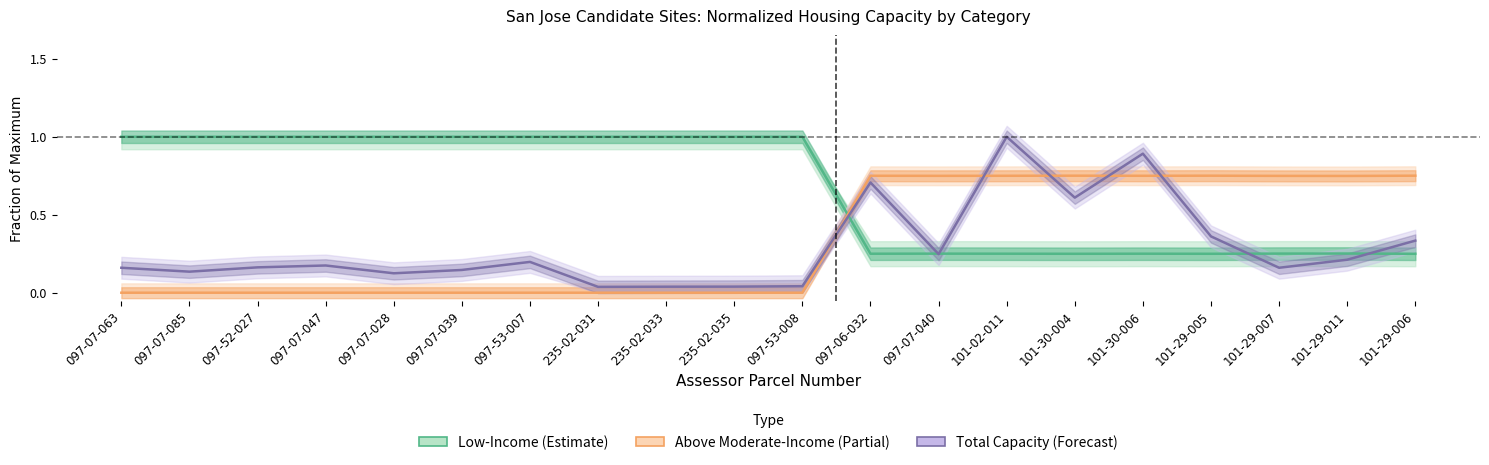

At which category is the sum across all series the highest?

101-02-011